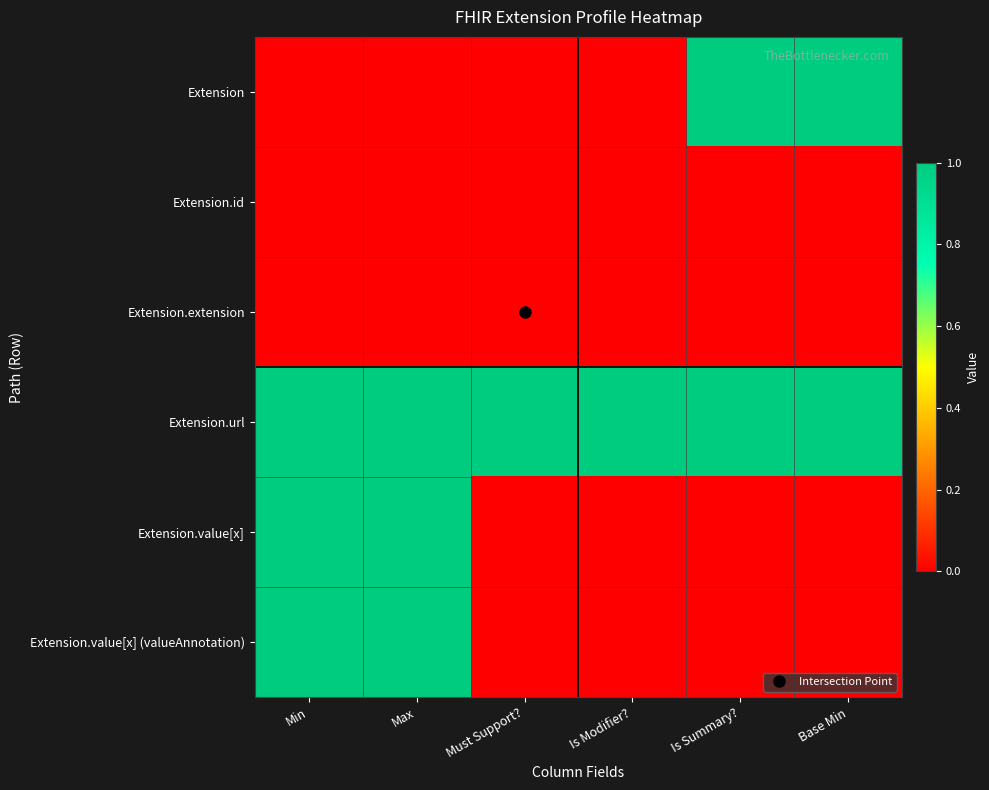

At which category is the sum across all series the highest?

Min